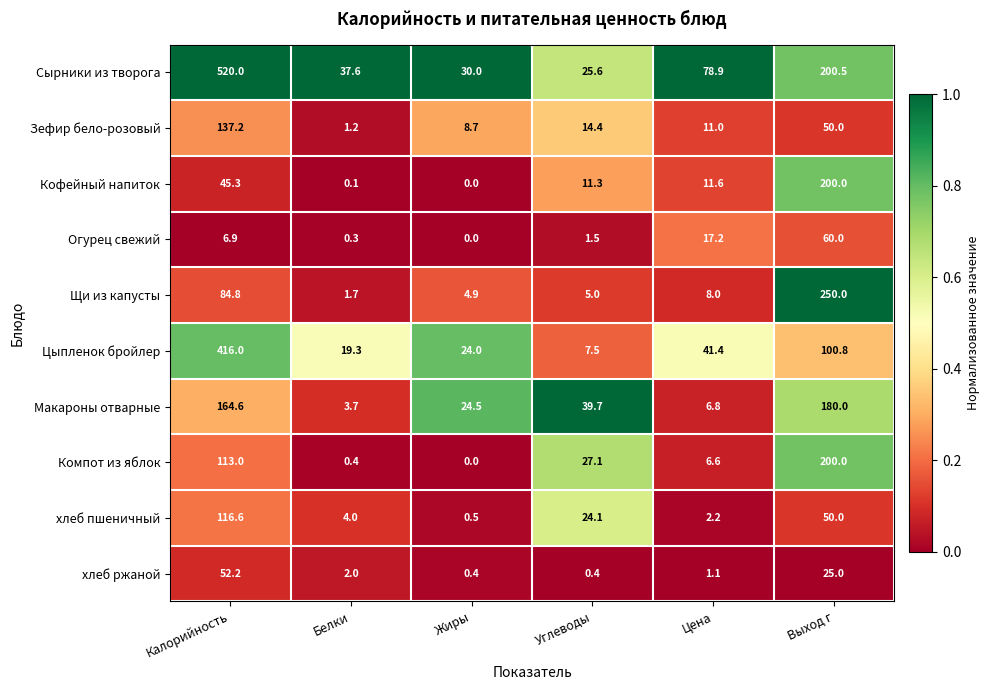

What is the greatest value displayed?

520.0